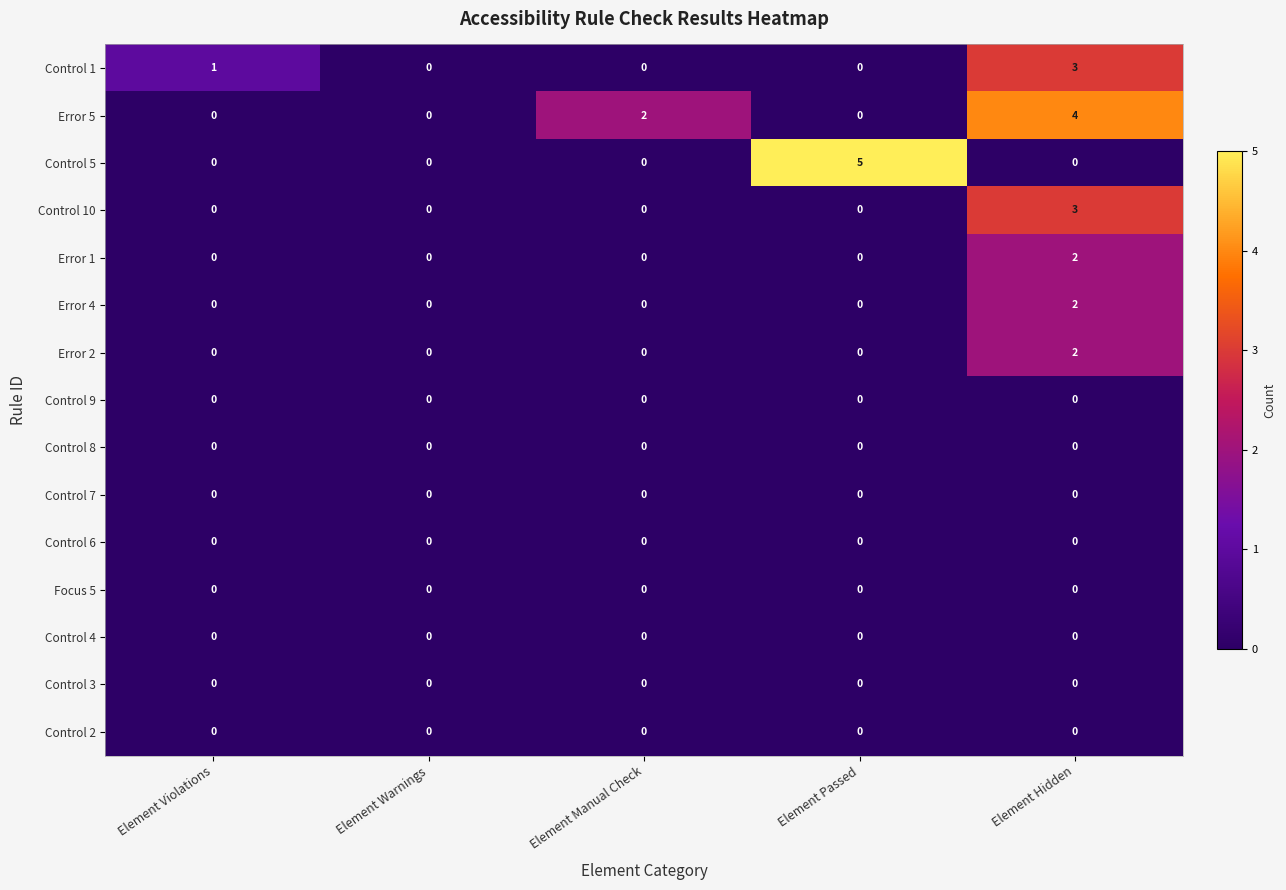

Which series changed the most between Element Violations and Element Warnings?

Control 1